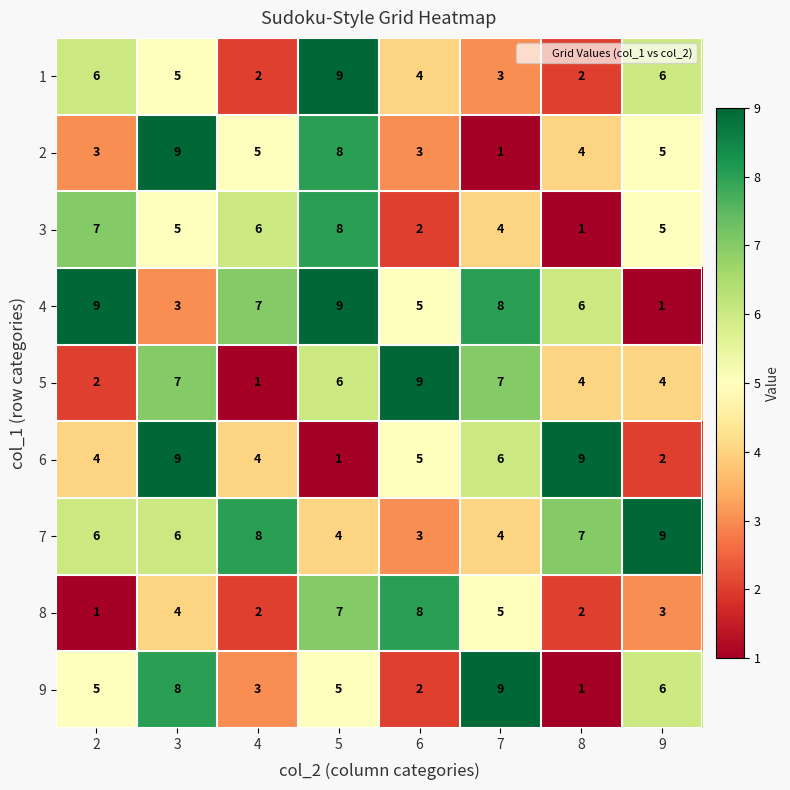

Which series has the largest total across all categories?

4